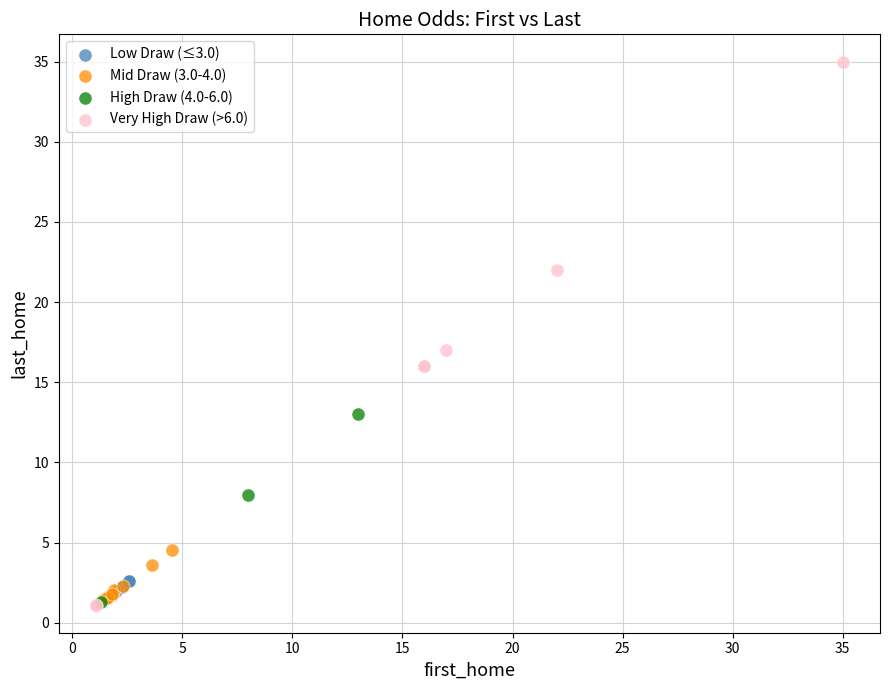

Which series contains the highest Y value?

Very High Draw (>6.0)